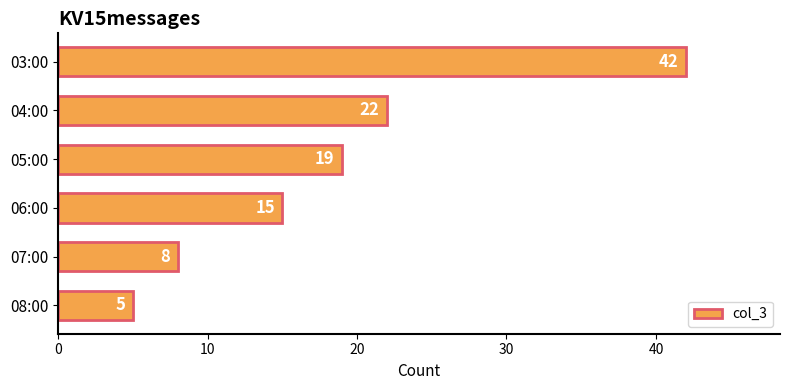

How many data points are less than 19?

3